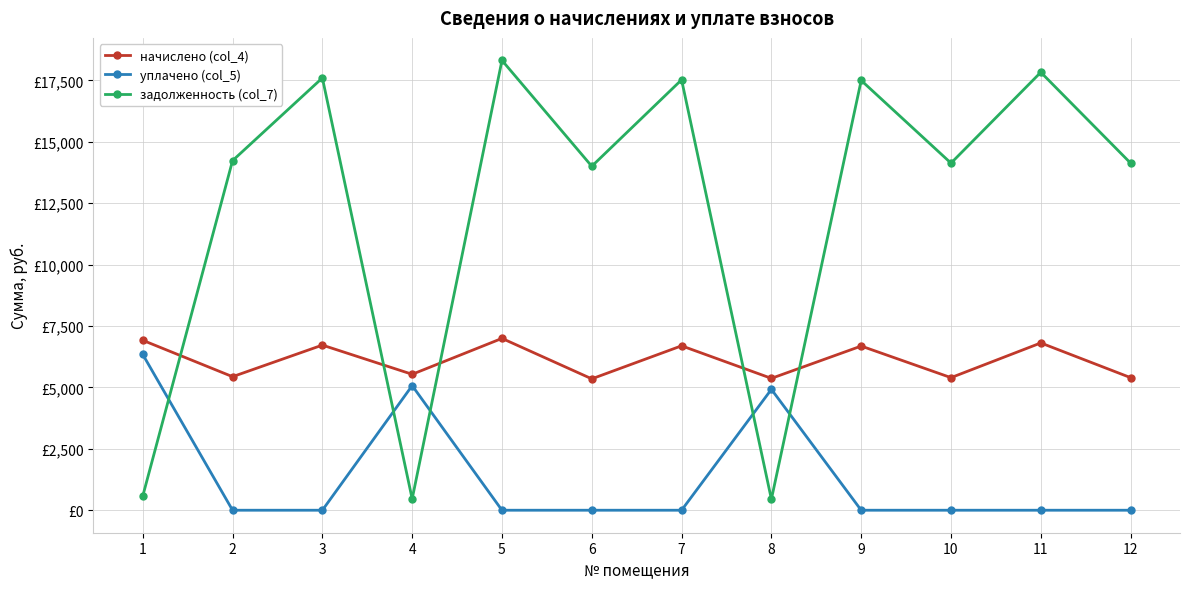

What are all the series names shown in the legend?

начислено (col_4), уплачено (col_5), задолженность (col_7)